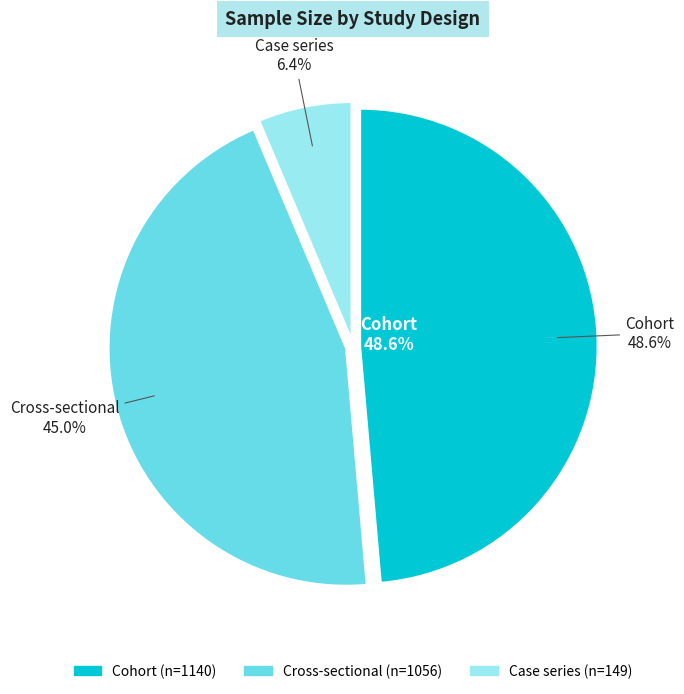

Do Cohort and Cross-sectional together represent more than half of the pie?

Yes